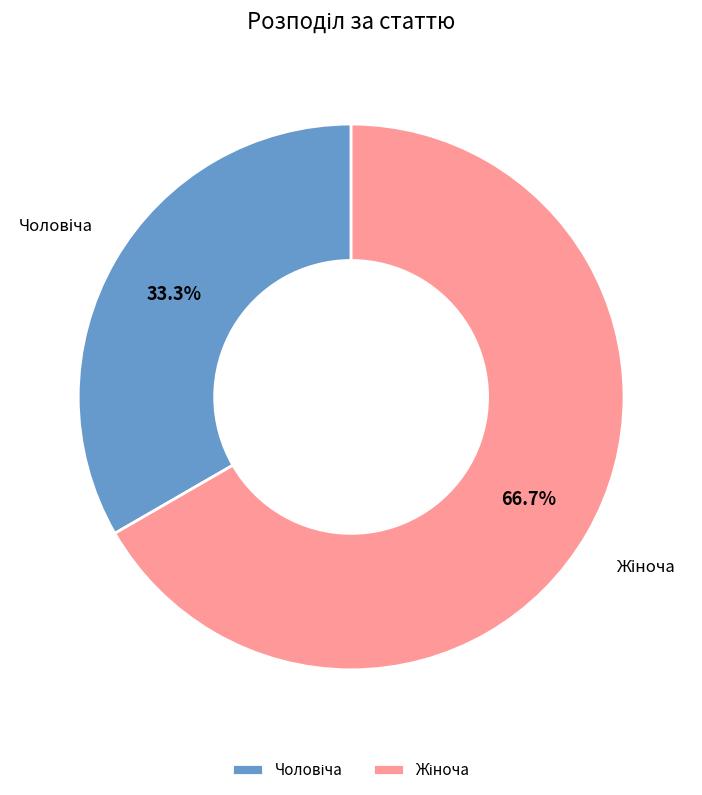

How many segments does this pie chart have?

2